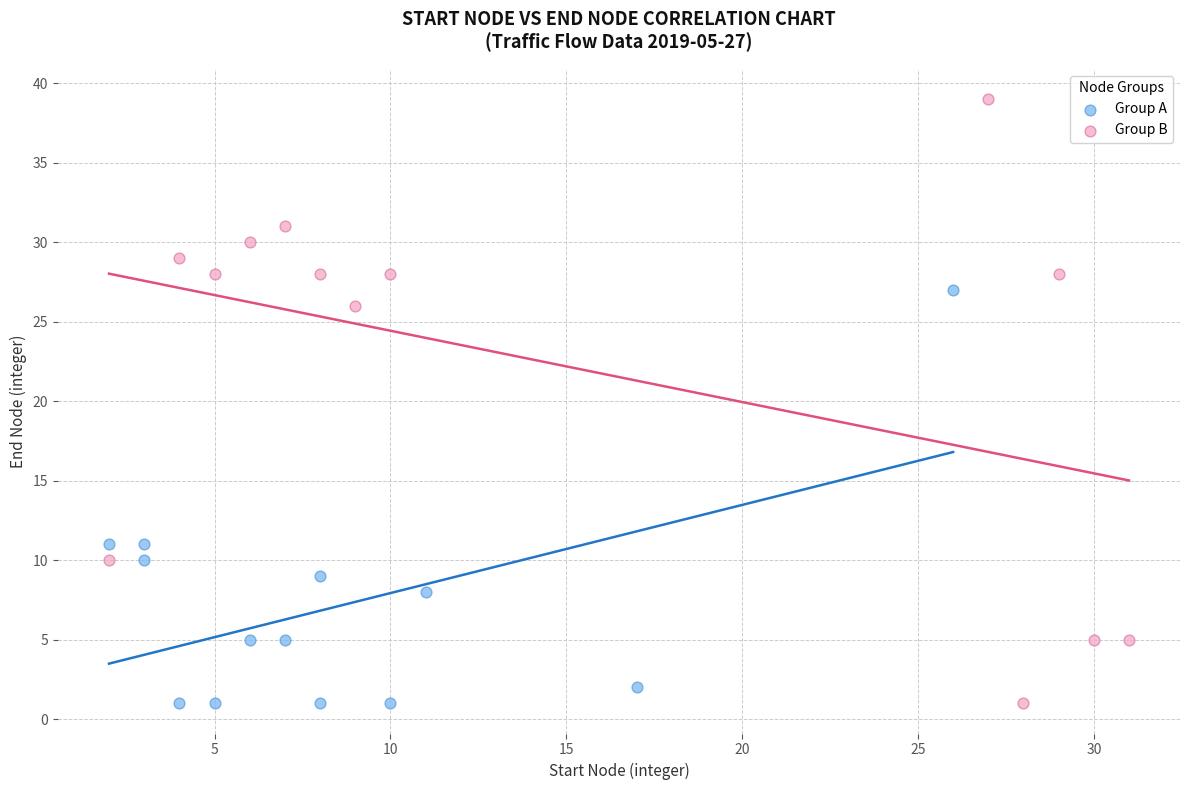

Which series reaches the maximum Y coordinate?

Group B